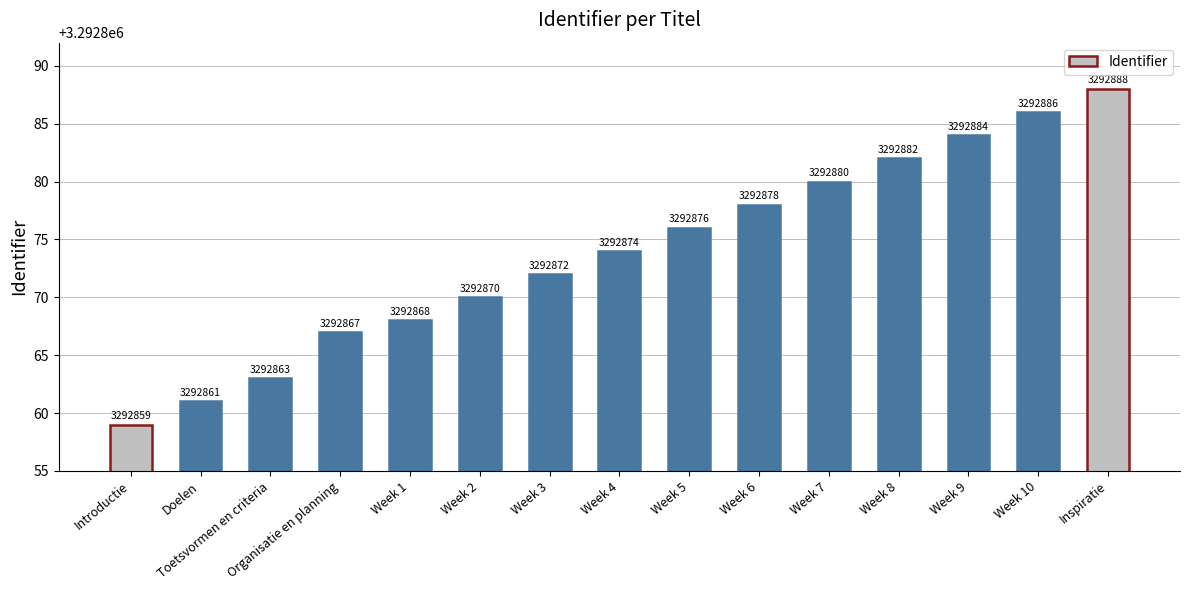

Rank the categories by value from highest to lowest.

Inspiratie, Week 10, Week 9, Week 8, Week 7, Week 6, Week 5, Week 4, Week 3, Week 2, Week 1, Organisatie en planning, Toetsvormen en criteria, Doelen, Introductie